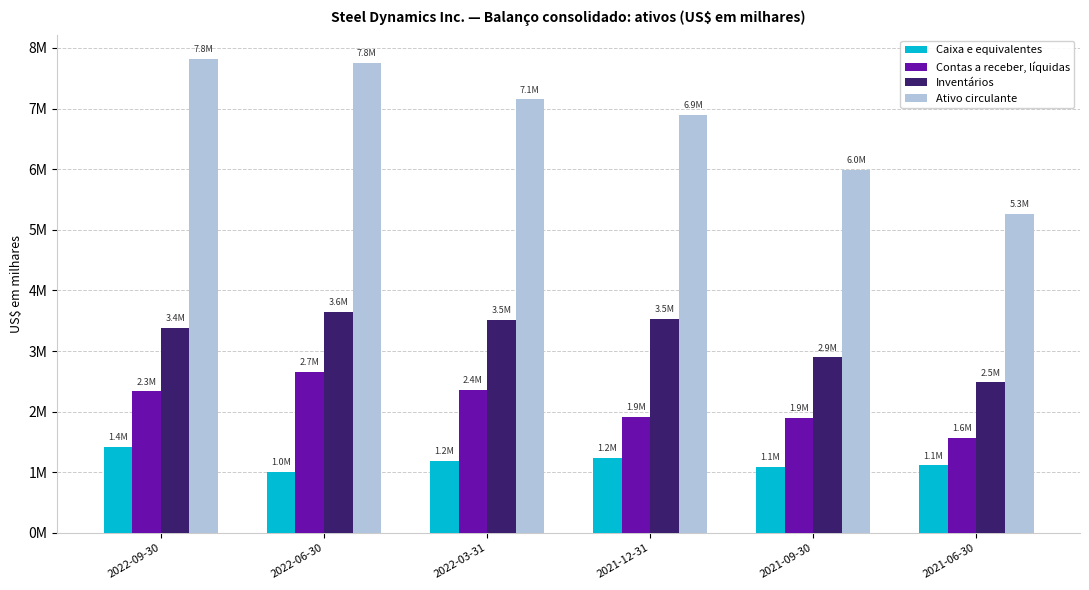

What are all the series names shown in the legend?

Caixa e equivalentes, Contas a receber, líquidas, Inventários, Ativo circulante